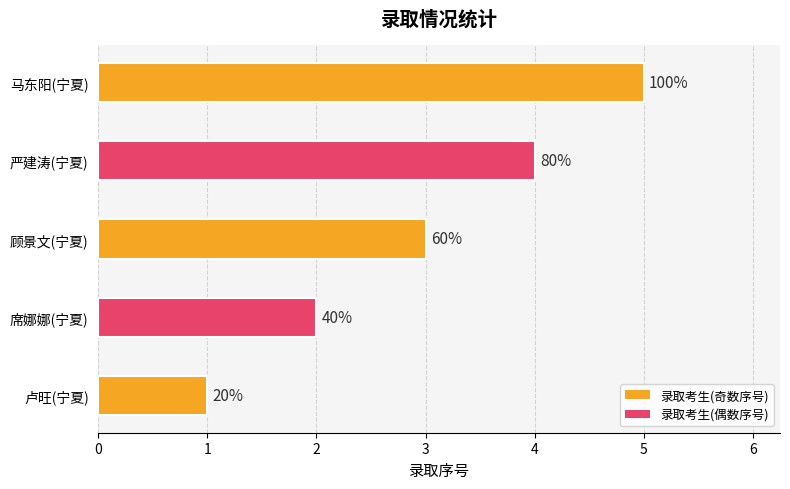

List the labels in order of value, smallest first.

卢旺(宁夏), 席娜娜(宁夏), 顾景文(宁夏), 严建涛(宁夏), 马东阳(宁夏)